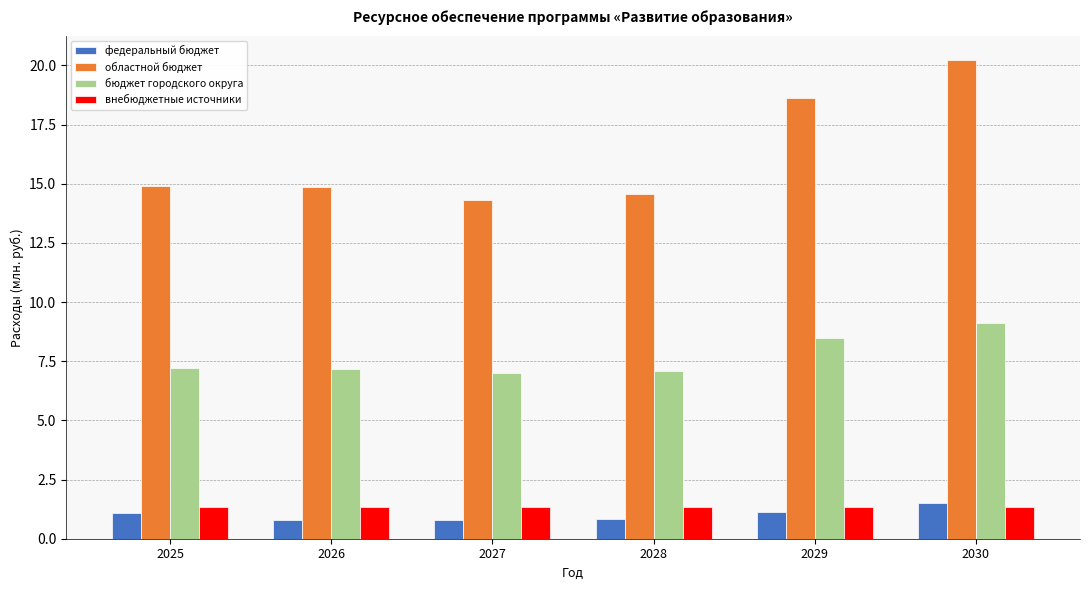

What is the value of the федеральный бюджет bar at the 4th from the left?

0.8